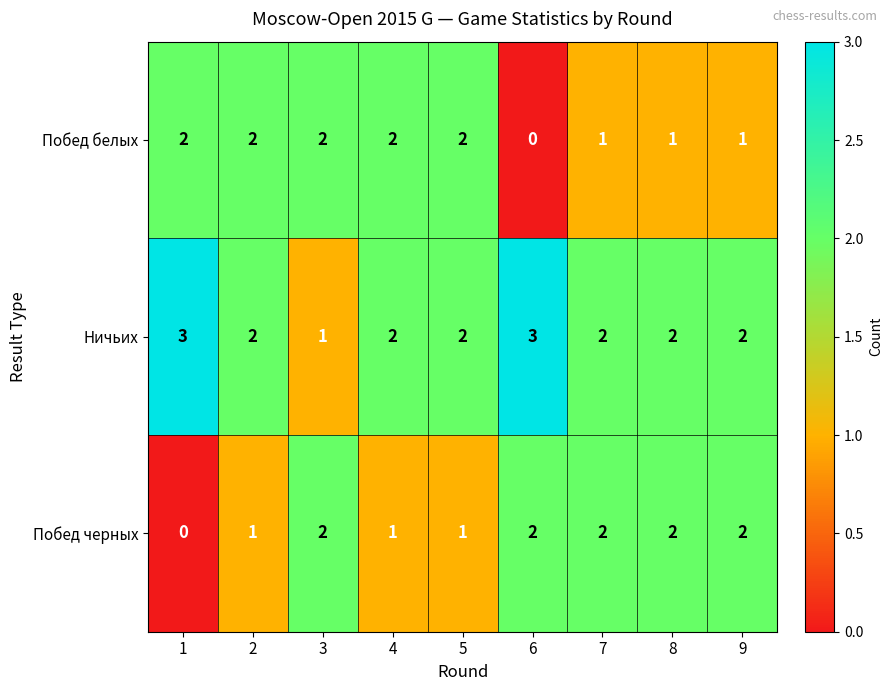

What is the sum of the Ничьих values at 6 and 5?

5